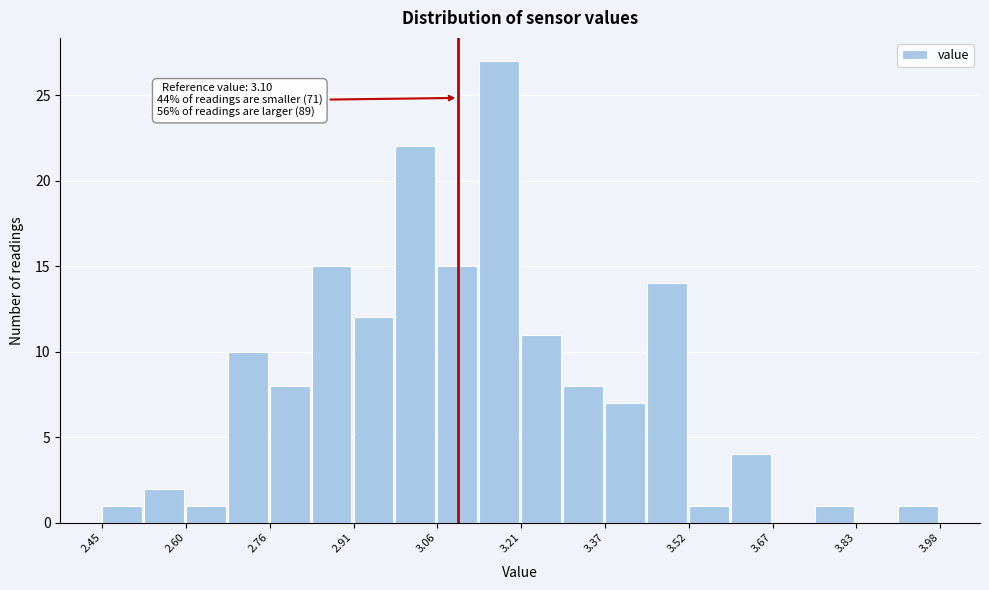

Read against the x-axis, roughly where is the centre of the tallest bar?

3.18